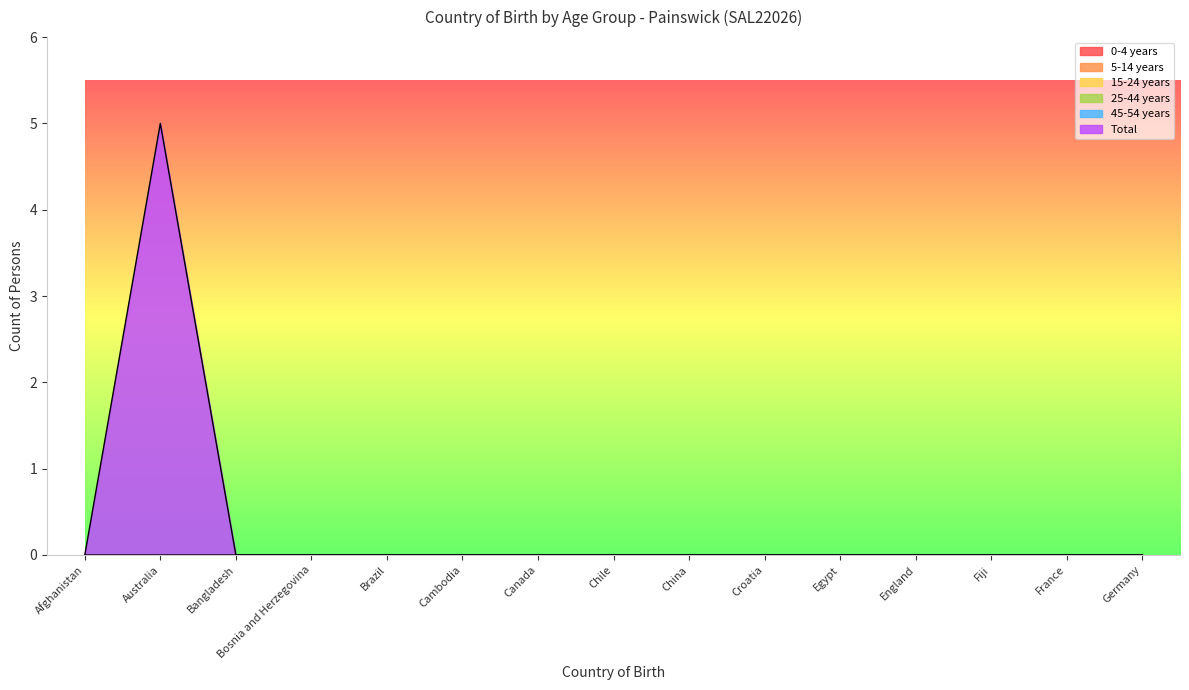

What is the label of the 13th point from the left?

Fiji